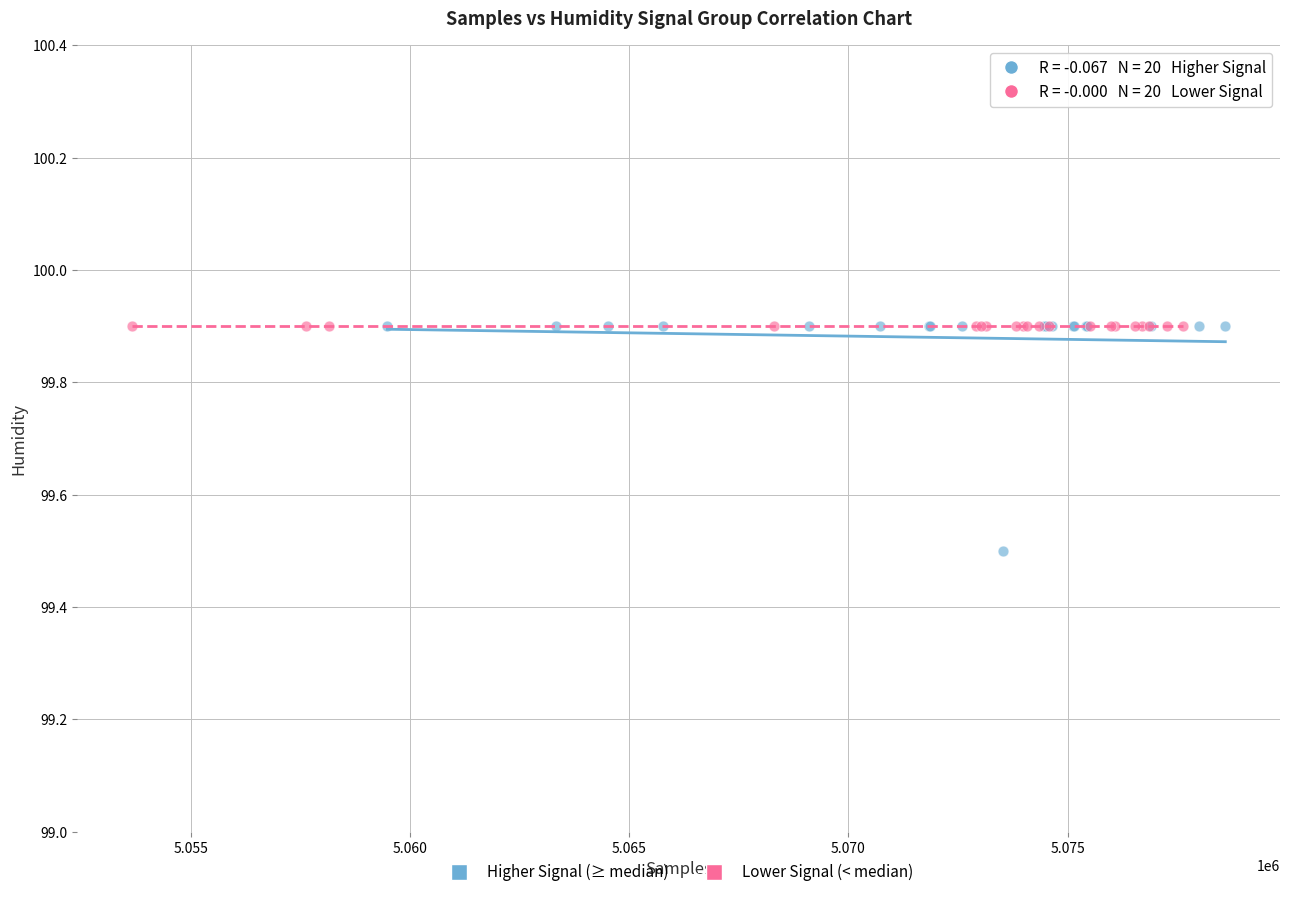

What are all the series names shown in the legend?

Higher Signal (≥ median), Lower Signal (< median)